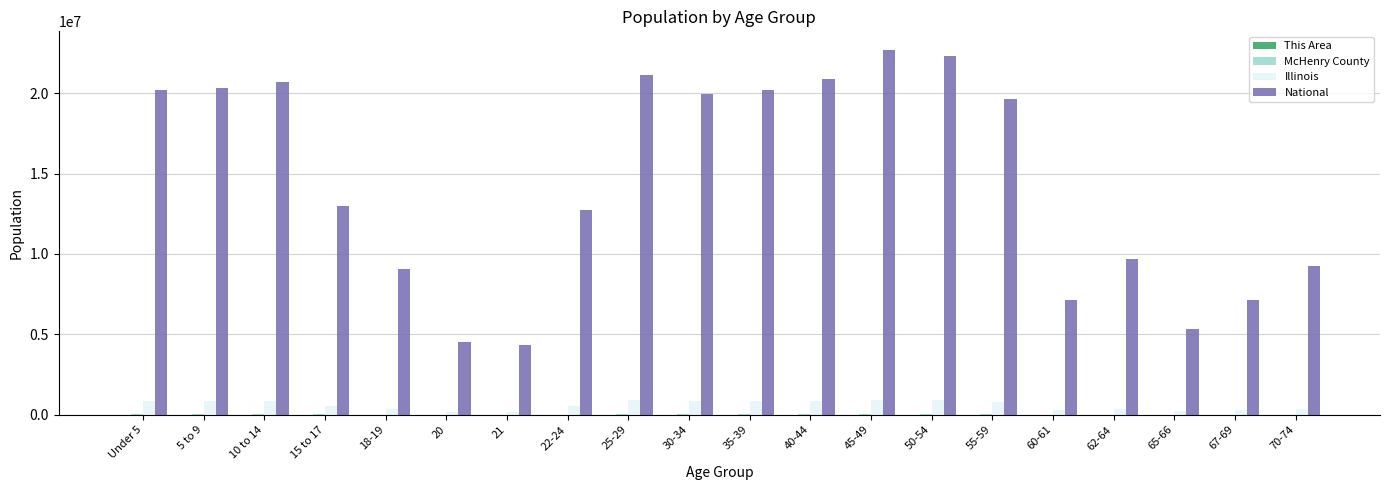

Which series has the largest total across all categories?

National